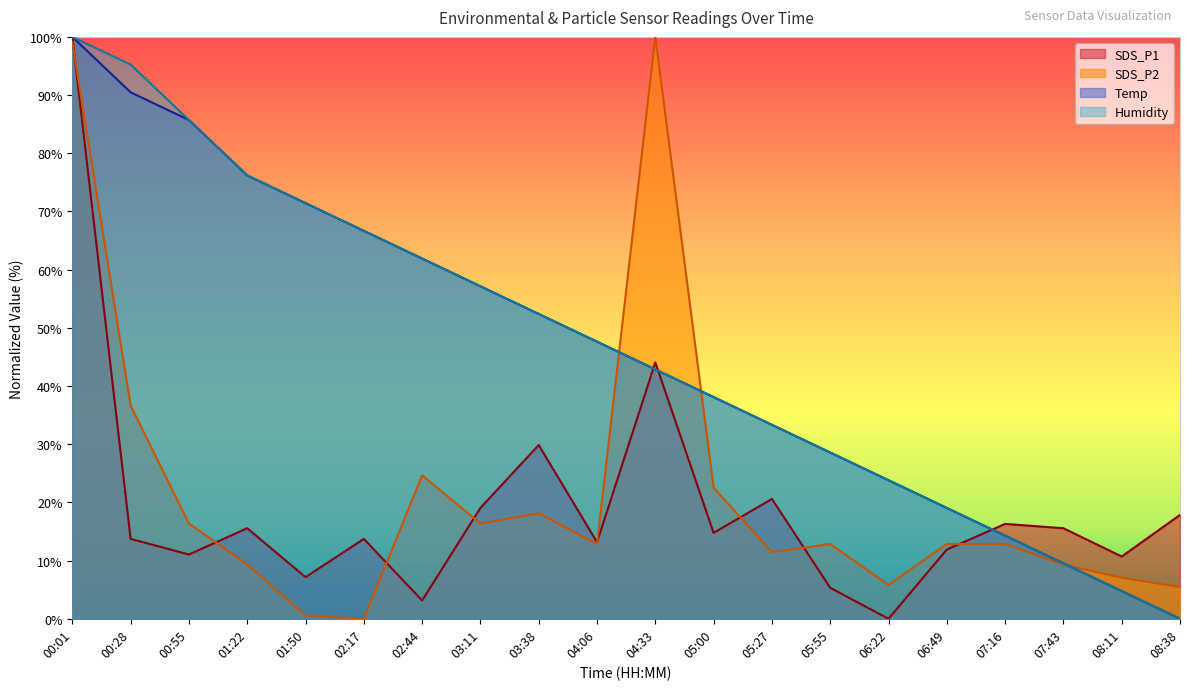

What is the sum of all Temp values?

923.8